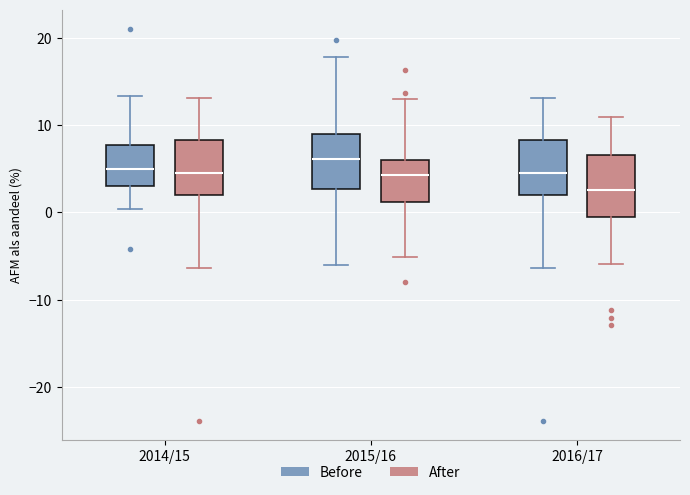

Which box has the highest median line?

2015/16 (Before)